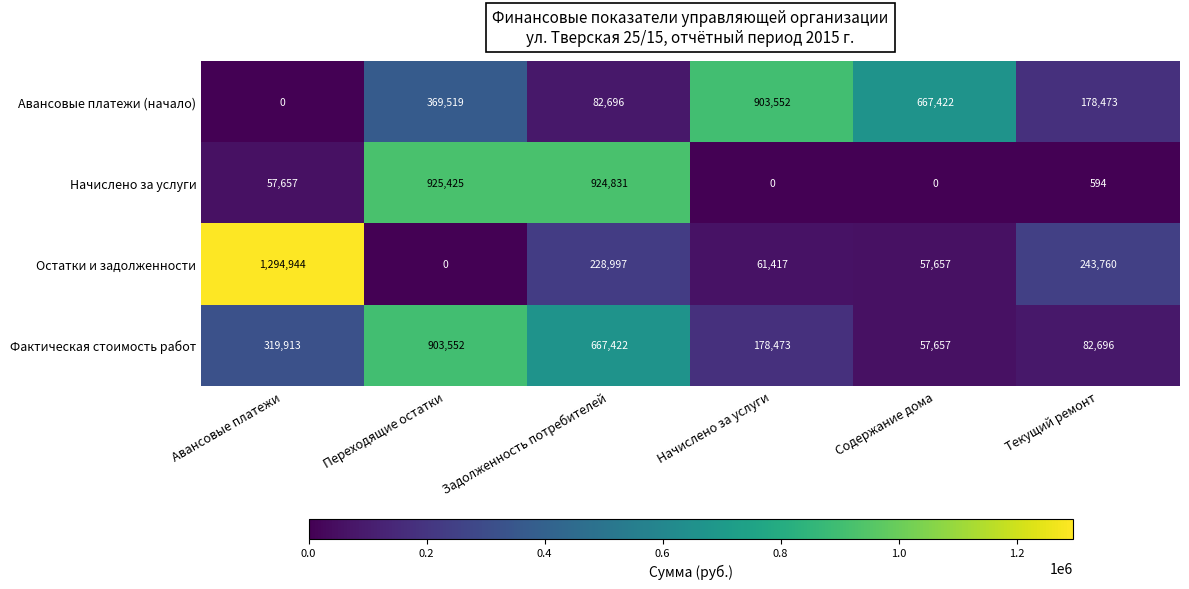

Which series has the largest range (max minus min)?

Остатки и задолженности